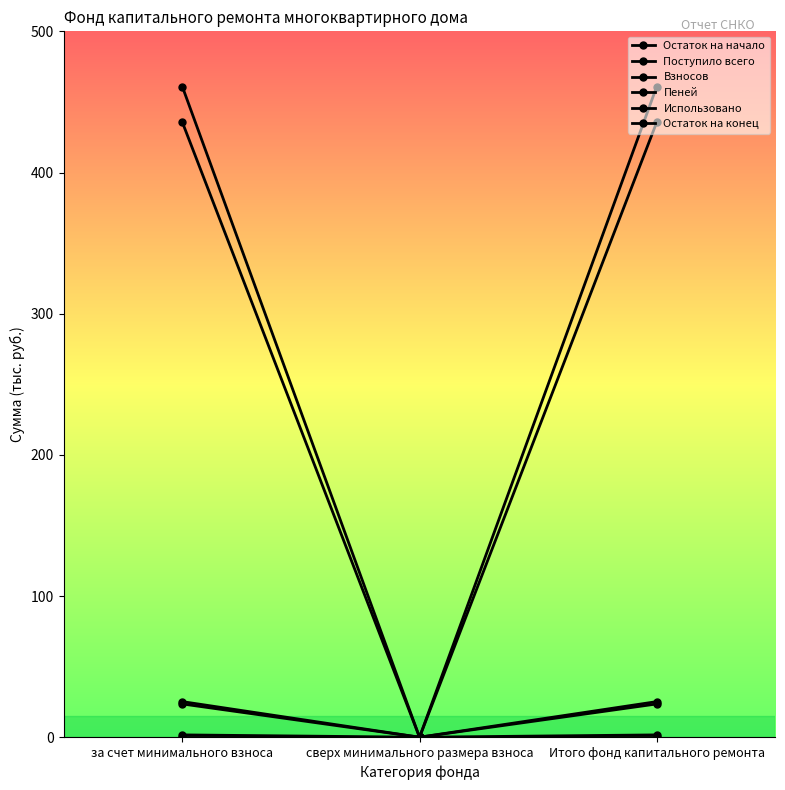

Is the value of Остаток на конец at Итого фонд капитального ремонта greater than the value of Пеней at за счет минимального взноса?

Yes